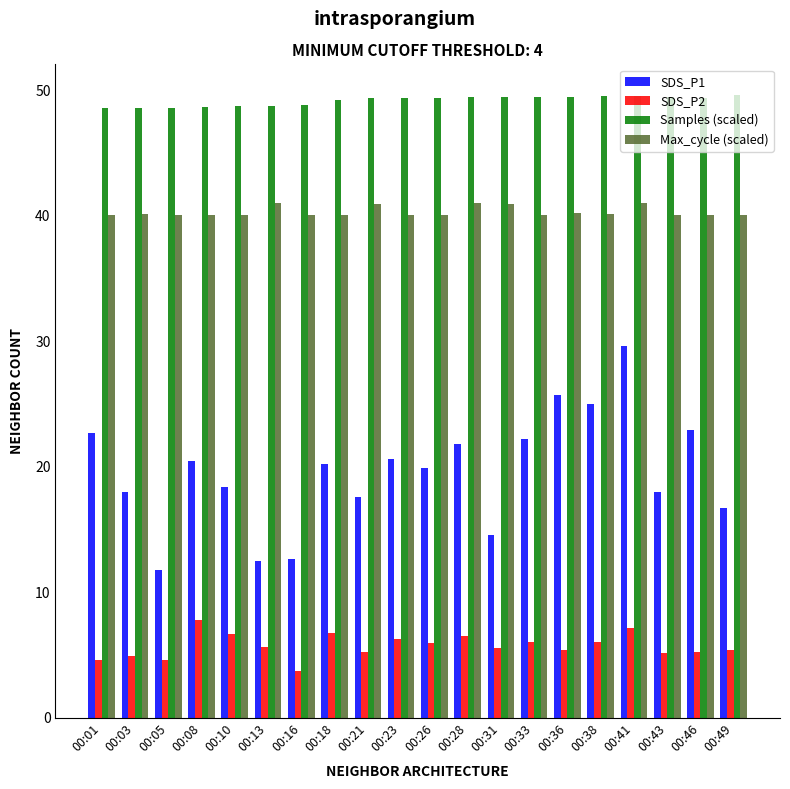

What is the approximate value of SDS_P2 at 00:16?

3.8